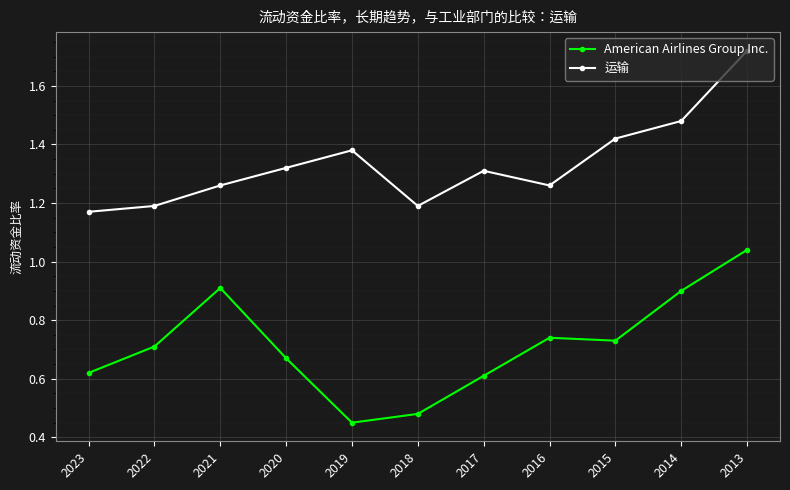

True or false: American Airlines Group Inc. and 运输 intersect in this chart.

False